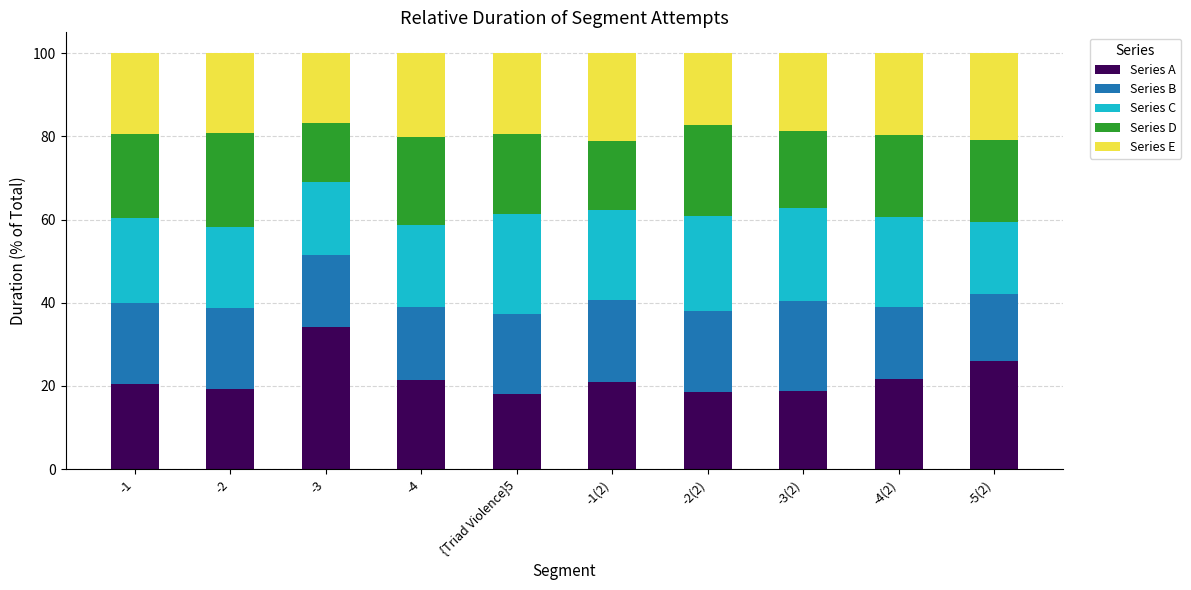

Where is Series A nearest to the value 26?

-5(2)